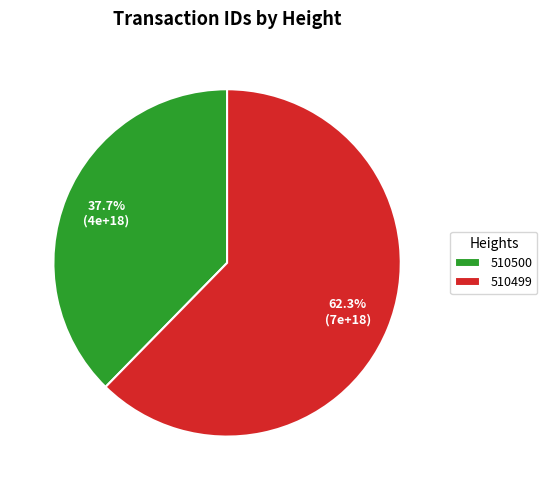

Which slice is the smallest?

510500